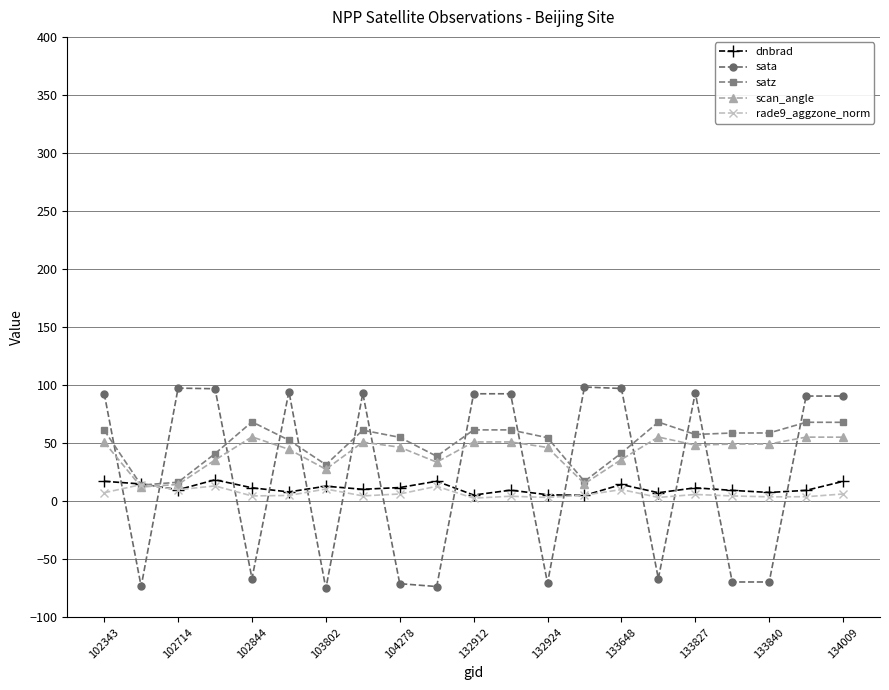

Which series ends up on top after the final intersection of sata and satz?

sata